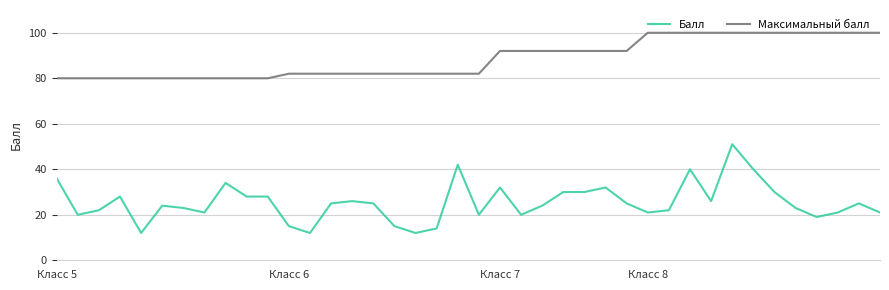

What are all the series names shown in the legend?

Балл, Максимальный балл